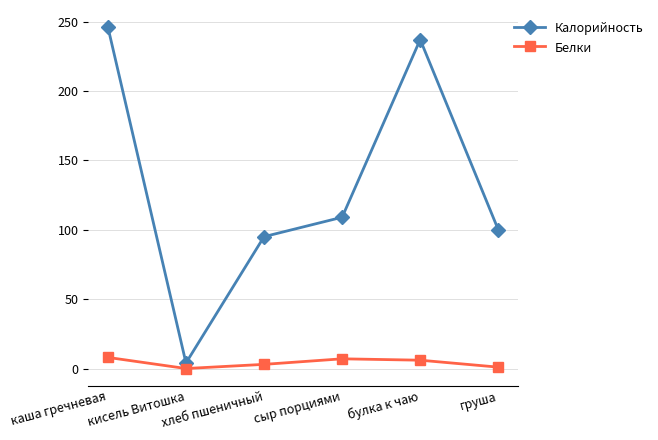

Which category has the highest value in the Калорийность series?

каша гречневая